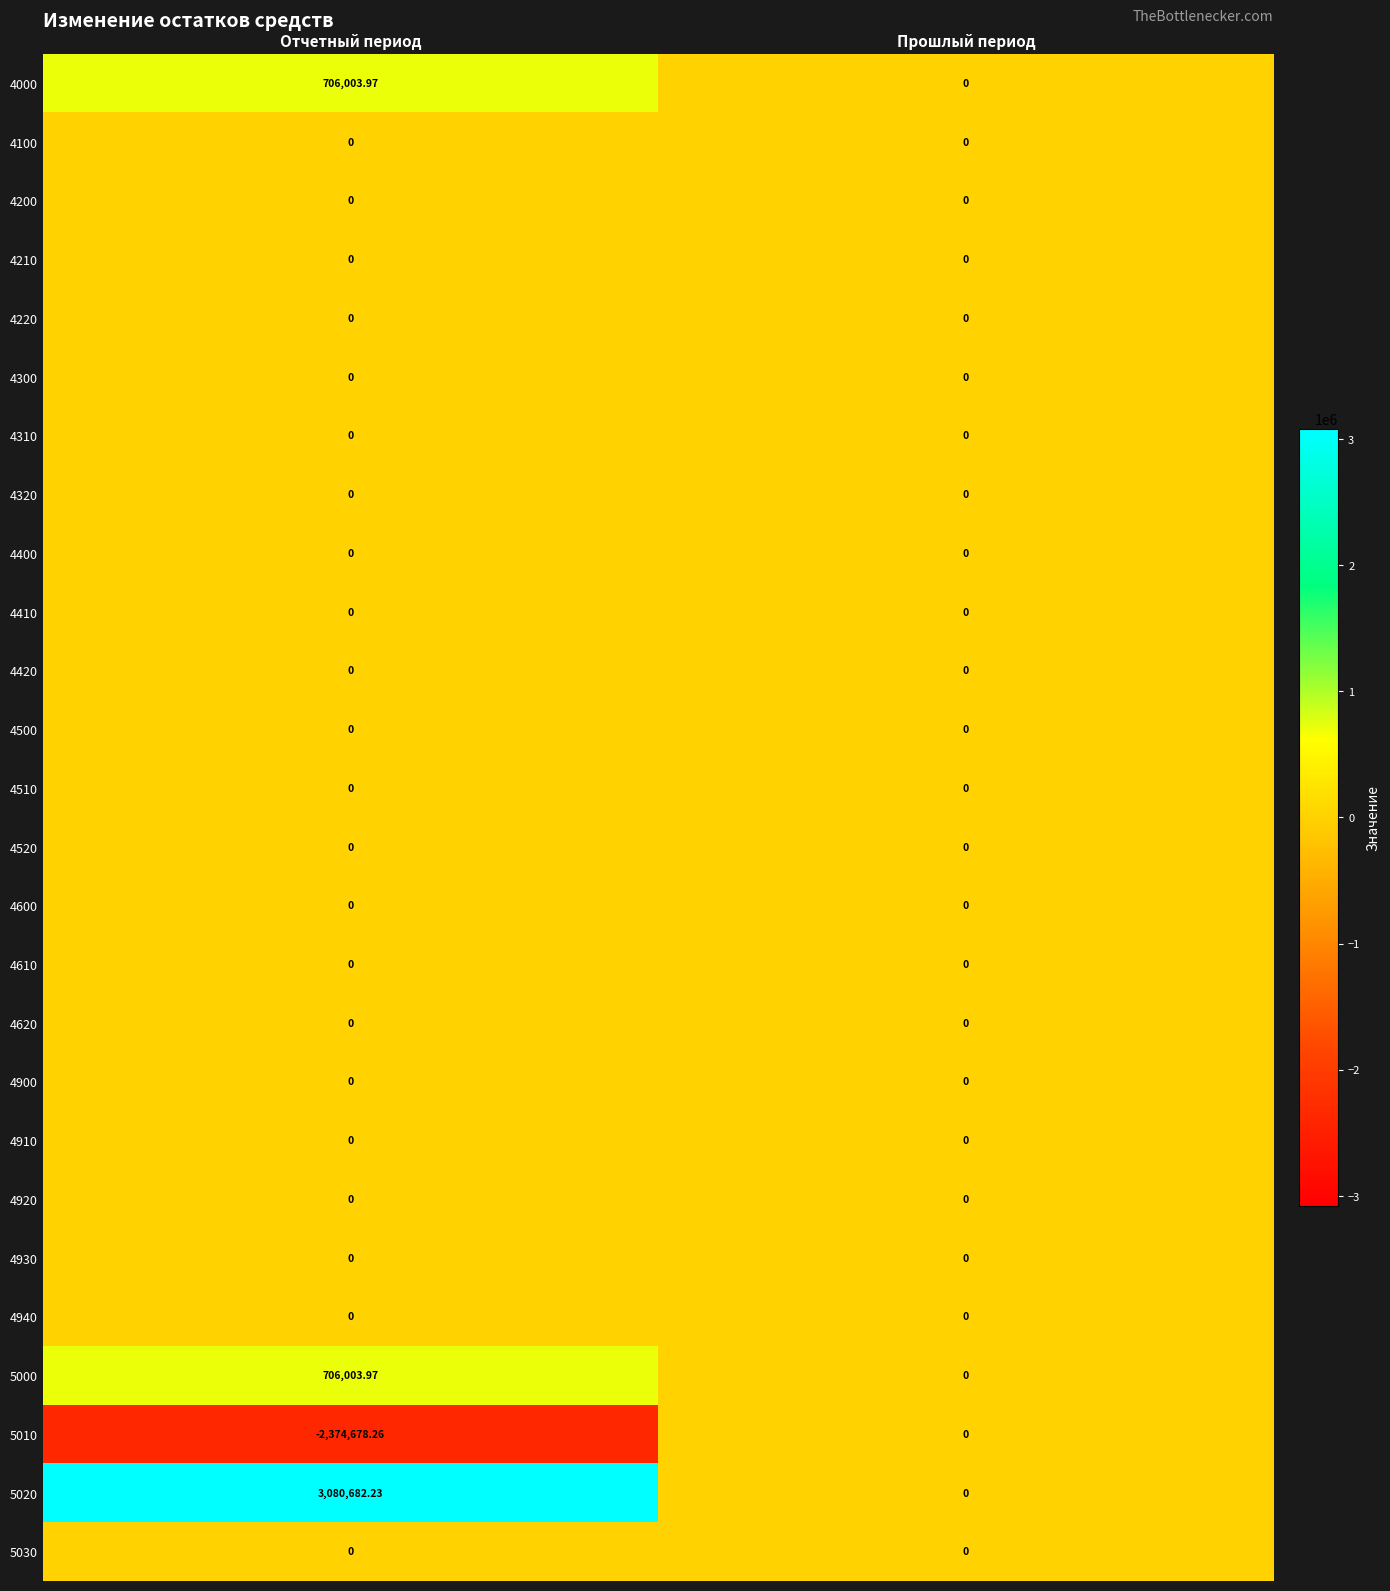

At which category is the sum across all series the highest?

Отчетный период